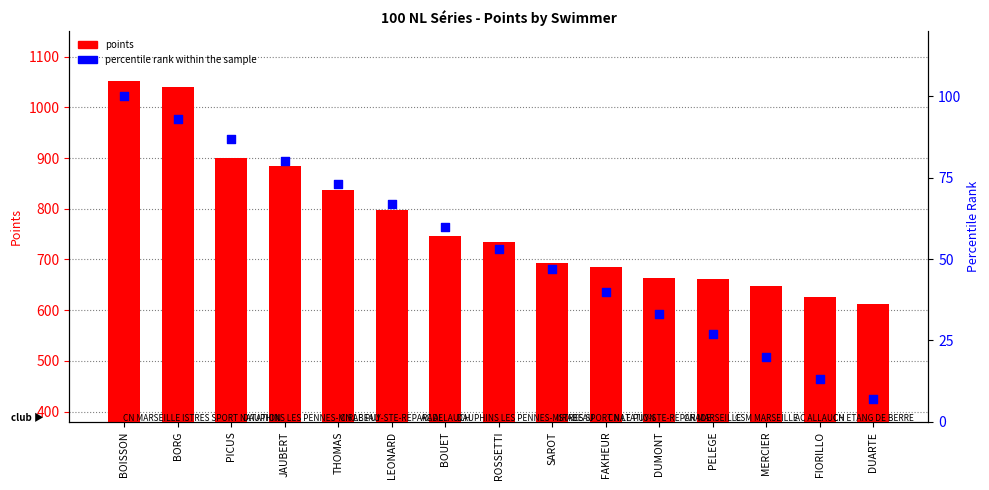

Which series has the largest Y range (max minus min)?

points